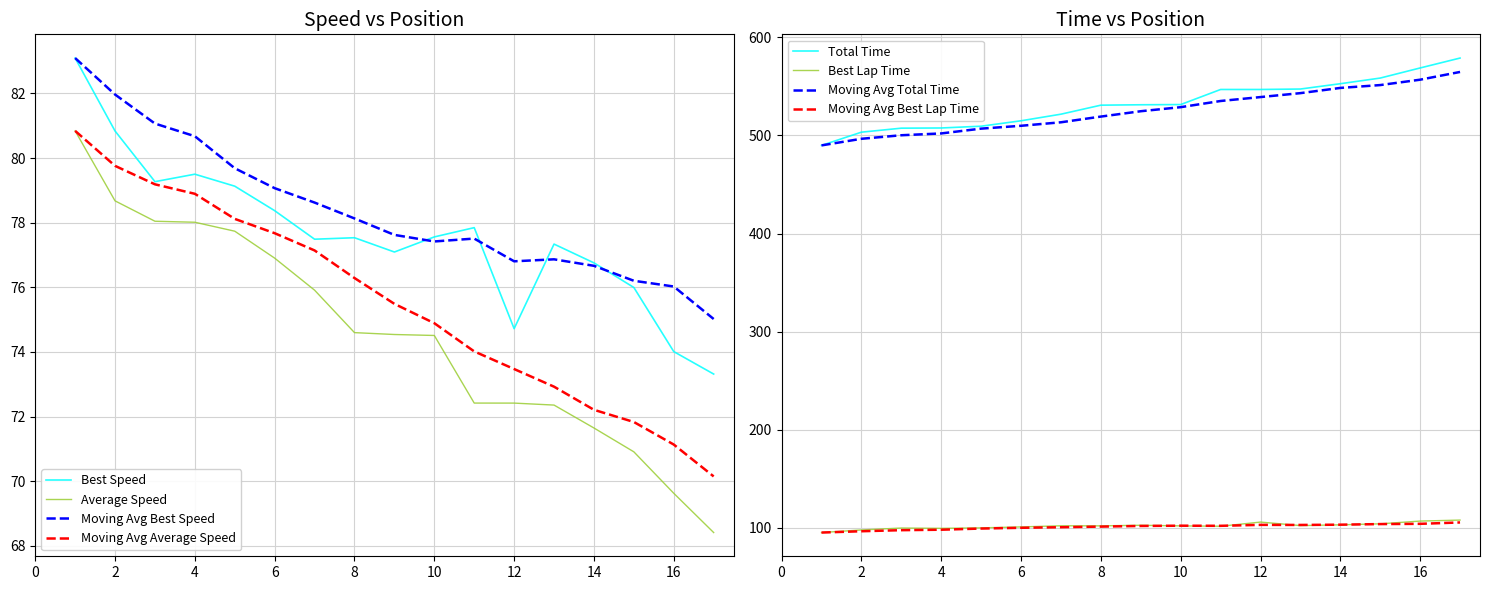

Reading left to right, what are all the values shown in this chart?

Position: 80.8	79.8	79.2	78.9	78.1	77.7	77.1	76.3	75.5	74.9	74.0	73.5	72.9	72.2	71.8	71.1	70.1
Total Time: 489.8	503.3	507.4	507.6	509.4	514.9	521.7	530.8	531.3	531.5	546.8	546.8	547.3	552.7	558.5	568.8	578.9
Best Lap time: 95.3	98.0	99.9	99.6	100.1	101.1	102.2	102.1	102.7	102.1	101.7	106.0	102.4	103.2	104.2	107.0	108.0
Best Speed: 83.1	80.8	79.3	79.5	79.1	78.4	77.5	77.5	77.1	77.6	77.8	74.7	77.3	76.8	76.0	74.0	73.3
Average Speed: 80.8	78.7	78.0	78.0	77.7	76.9	75.9	74.6	74.5	74.5	72.4	72.4	72.4	71.6	70.9	69.6	68.4